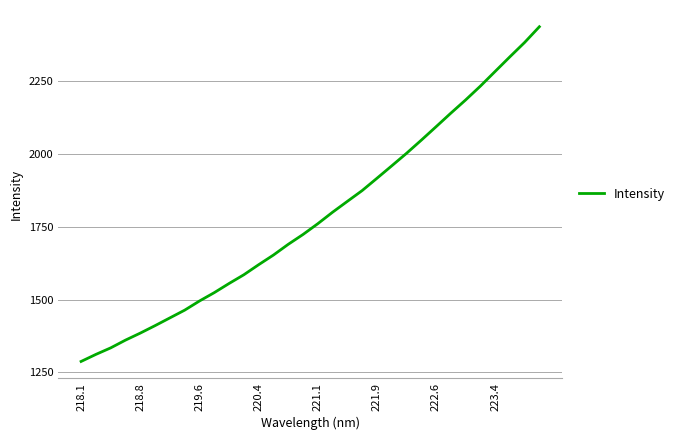

What is the smallest value displayed?

1287.5